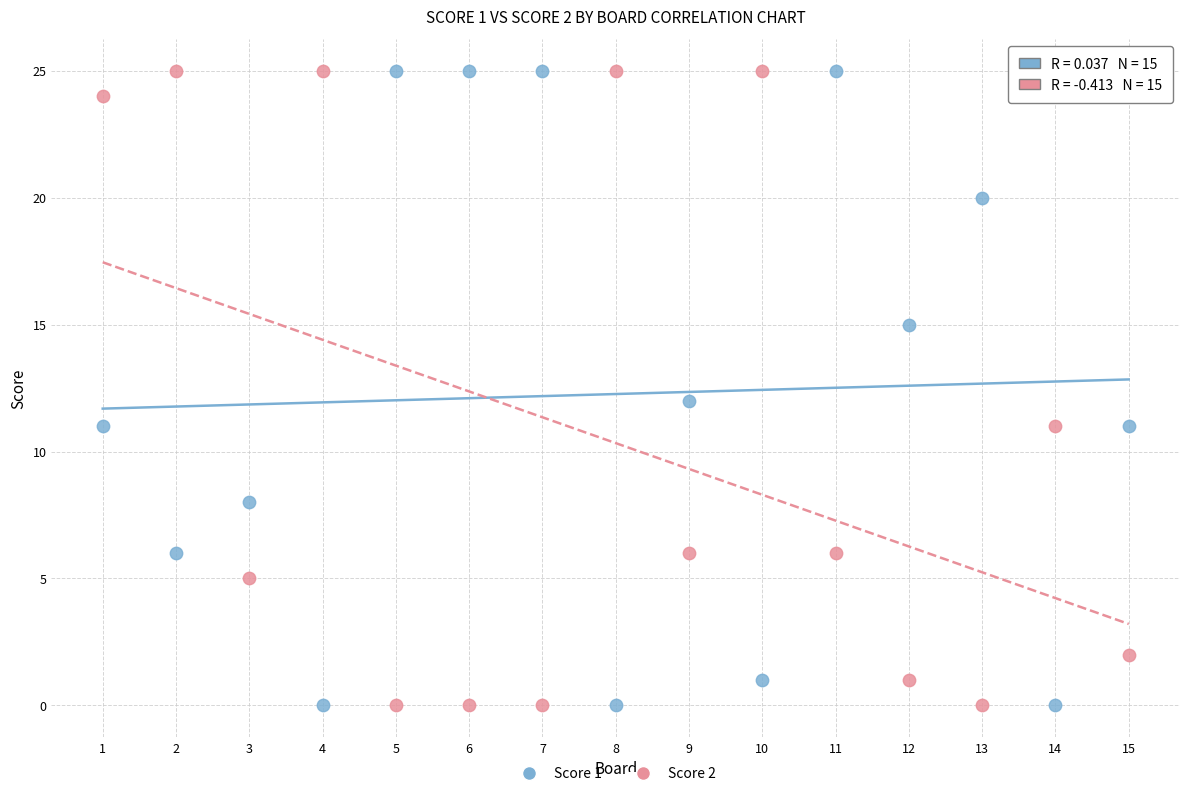

What is the X range (max minus min) for the scatter plot?

14